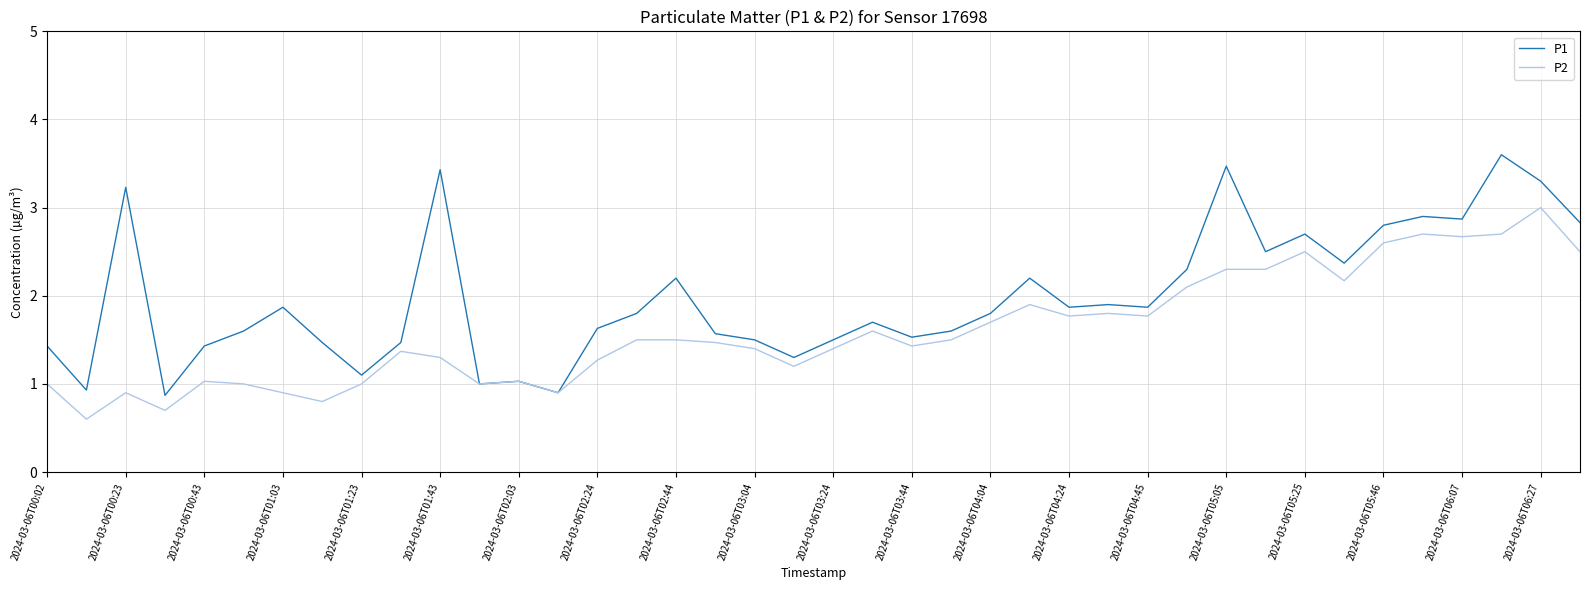

Which series has the widest spread of values?

P1